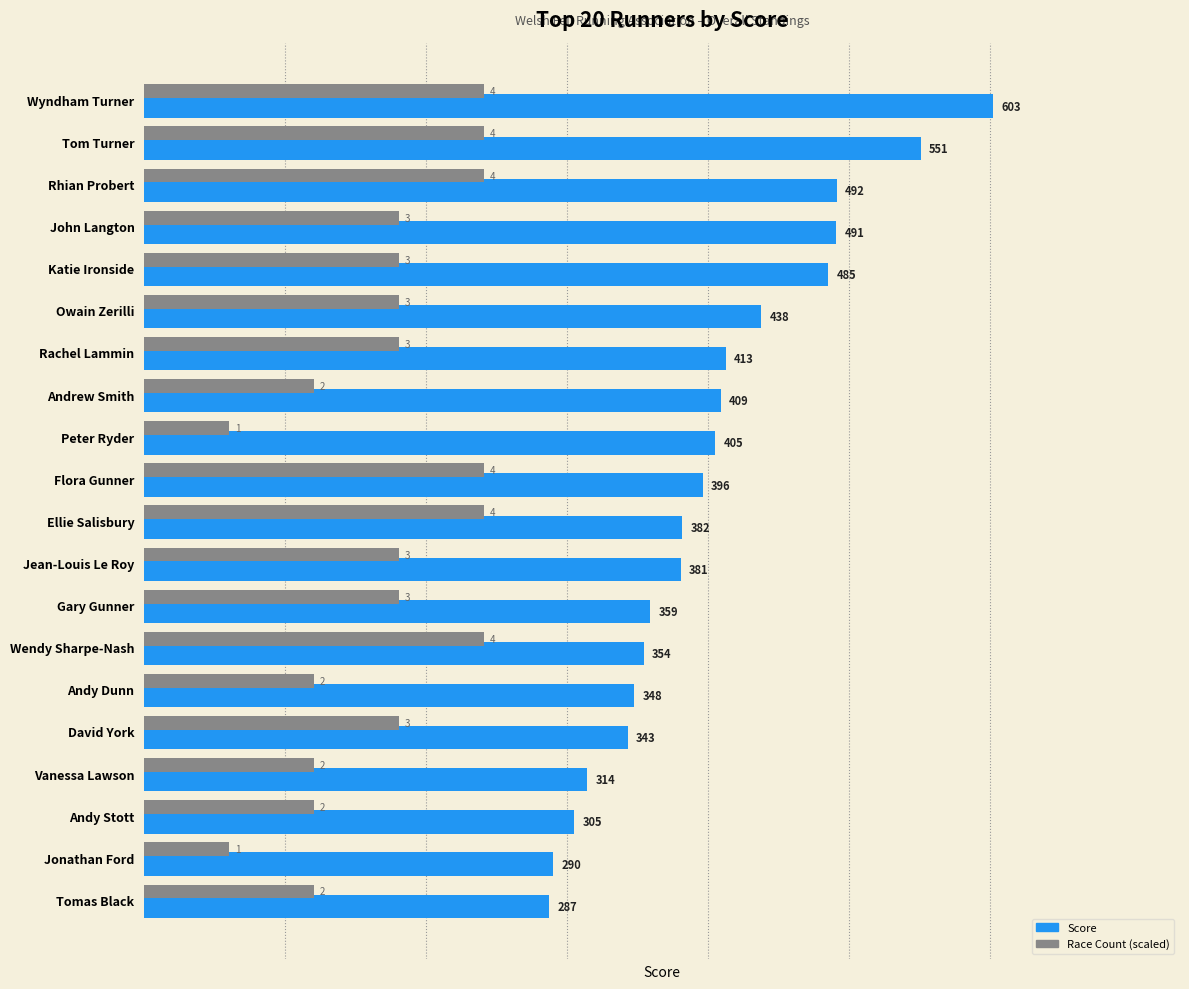

The Race Count (scaled) series shows 406.0 at Tom Turner. True or false?

False